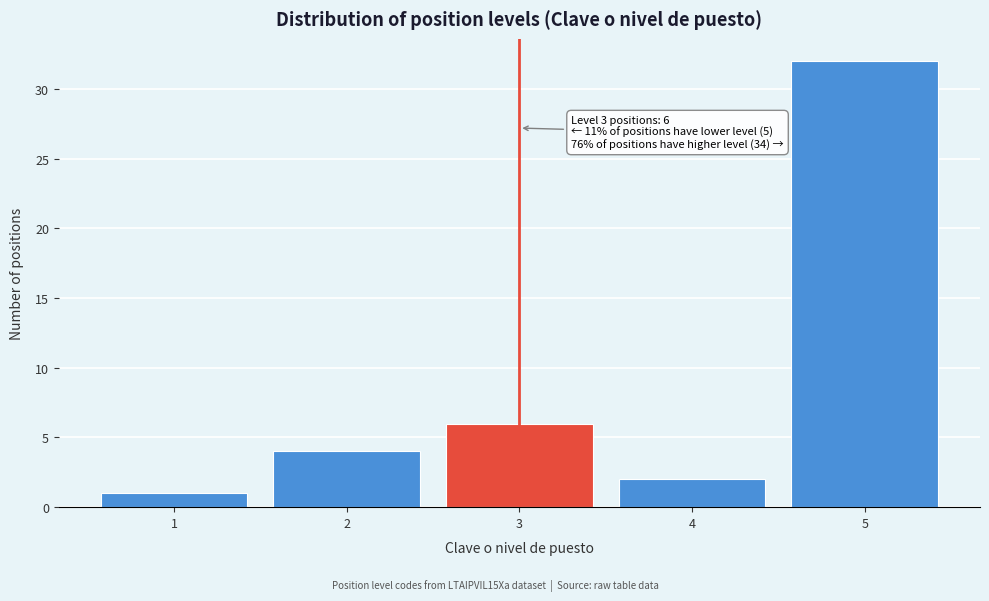

Reading left to right, extract all data points from this chart.

1=1	2=4	3=6	4=2	5=32